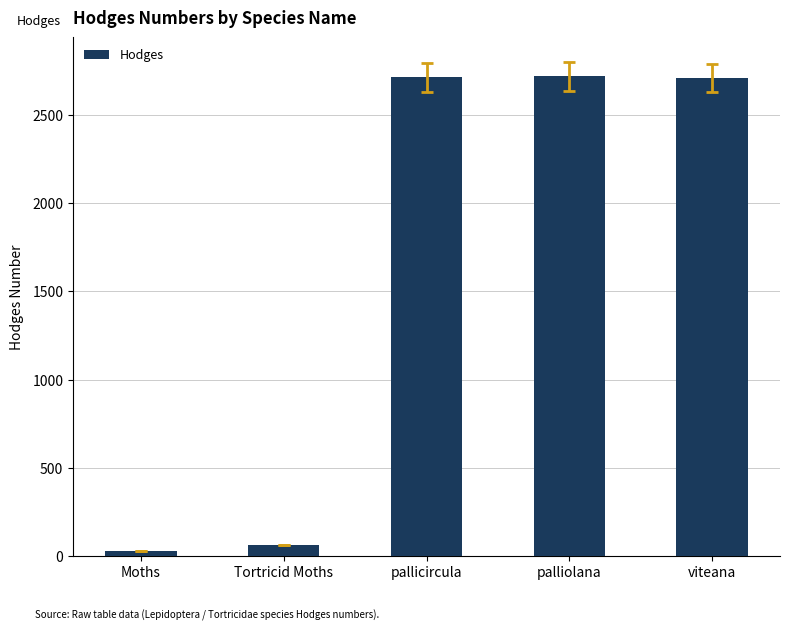

Which has a higher value, Tortricid Moths or Moths?

Tortricid Moths